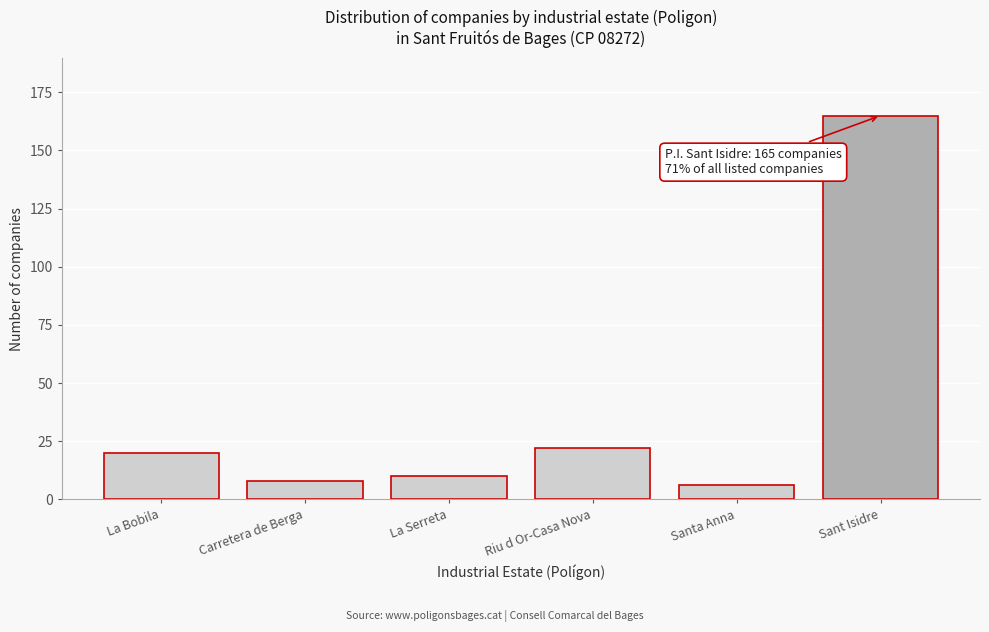

Reading right to left, transcribe all the data shown in this chart.

Sant Isidre=165	Santa Anna=6	Riu d Or-Casa Nova=22	La Serreta=10	Carretera de Berga=8	La Bobila=20